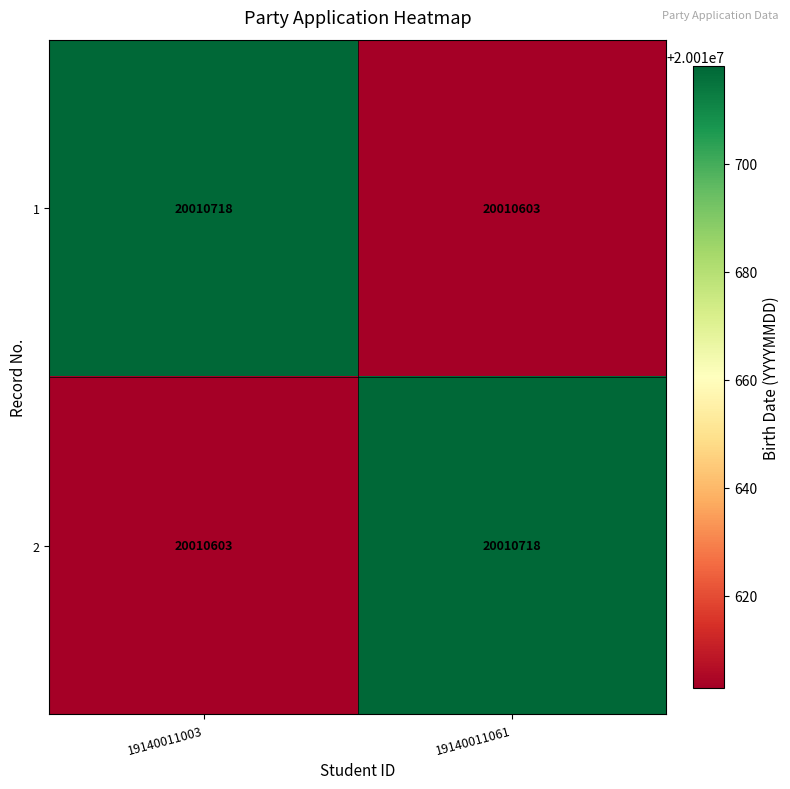

What is the sum of the 2 values at 19140011061 and 19140011003?

40021321